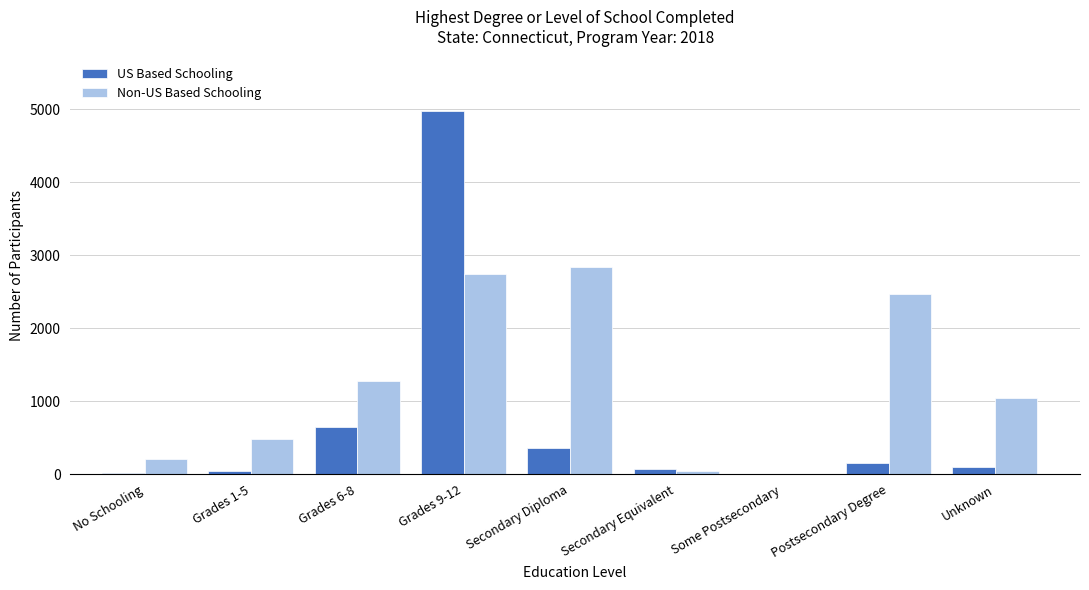

What is the sum of all Non-US Based Schooling values?

11104